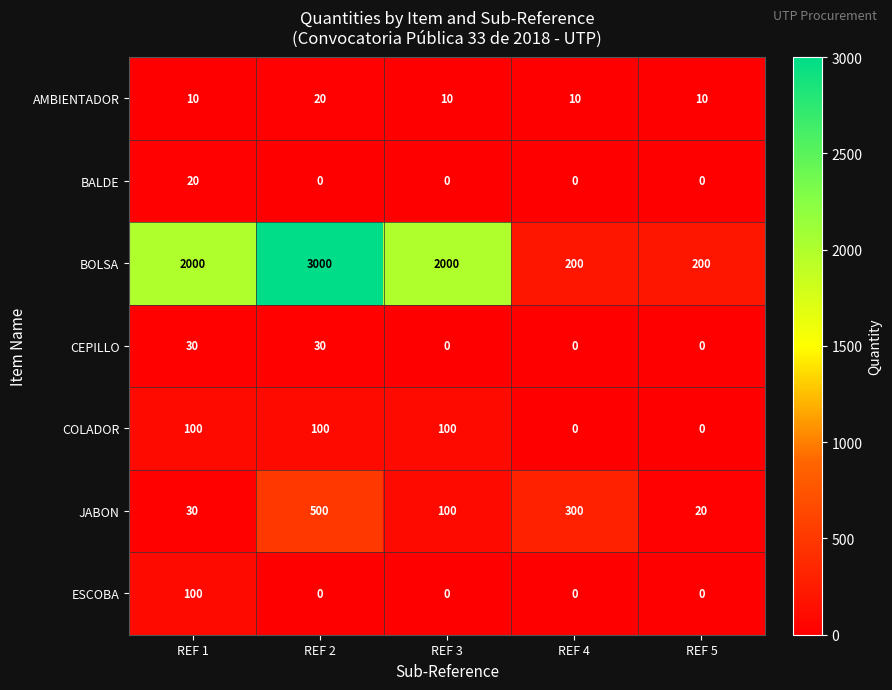

Which category has the highest value across all series?

REF 2